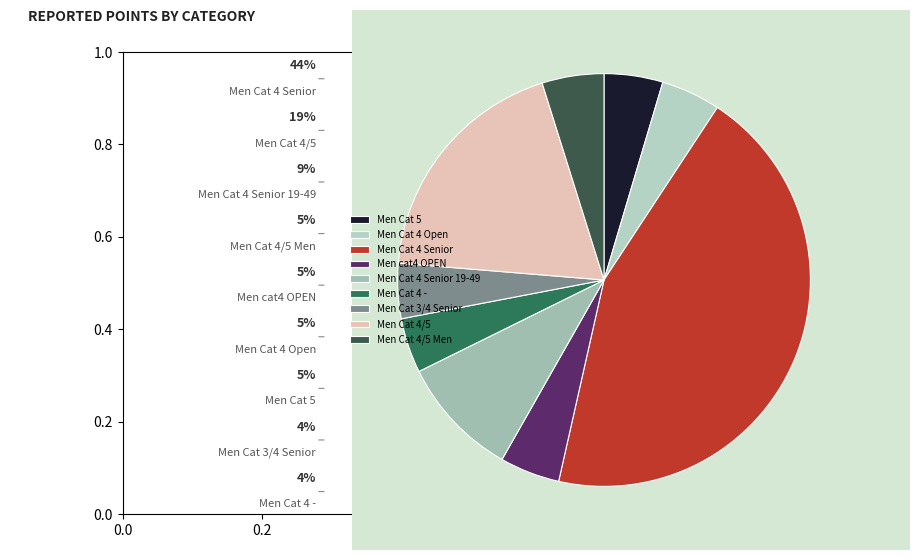

Count the number of slices in the pie.

9